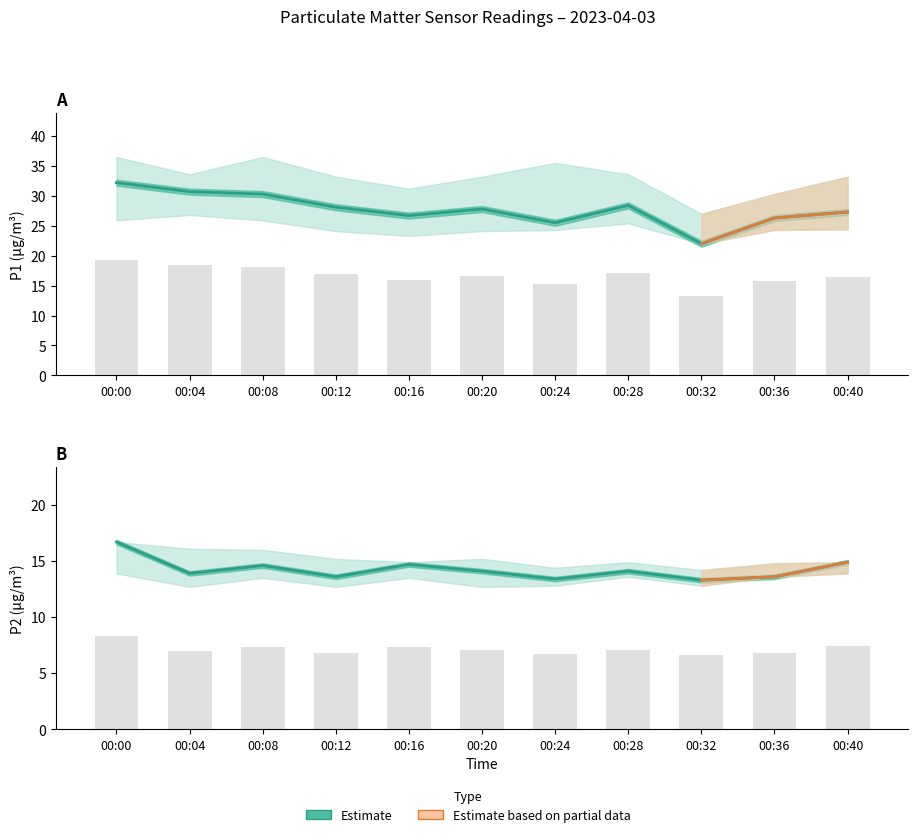

Which category has the highest value across all series?

00:00